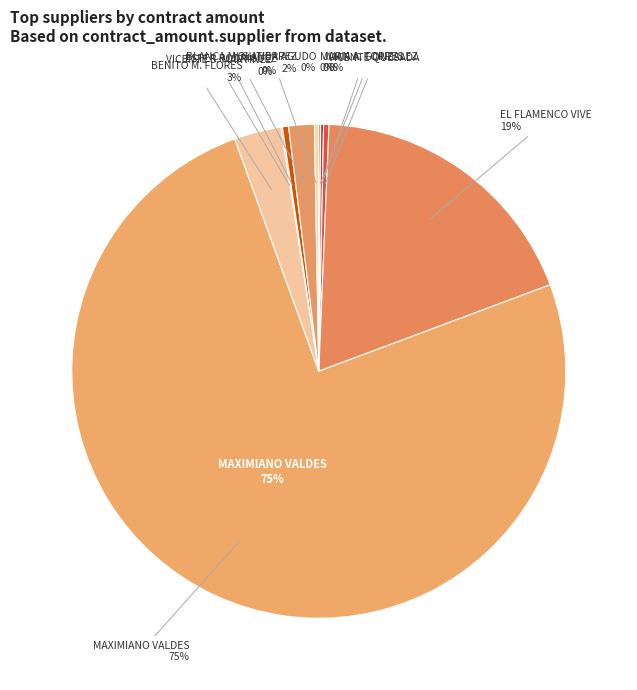

True or false: EL FLAMENCO VIVE accounts for 19% of the total.

True